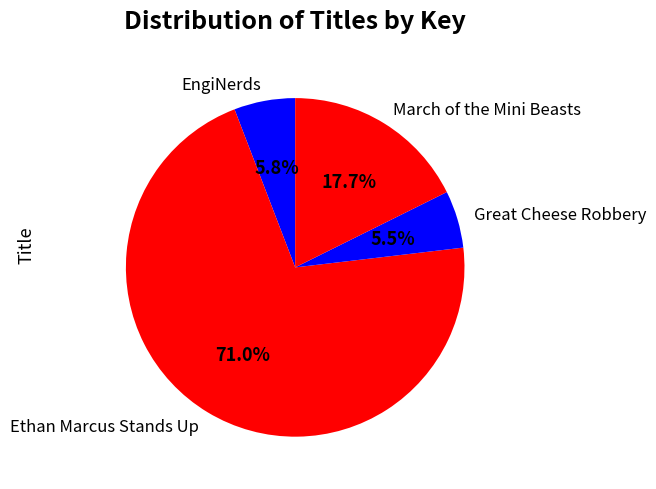

To the nearest percent, what is the difference between the Ethan Marcus Stands Up and EngiNerds slice percentages?

65%